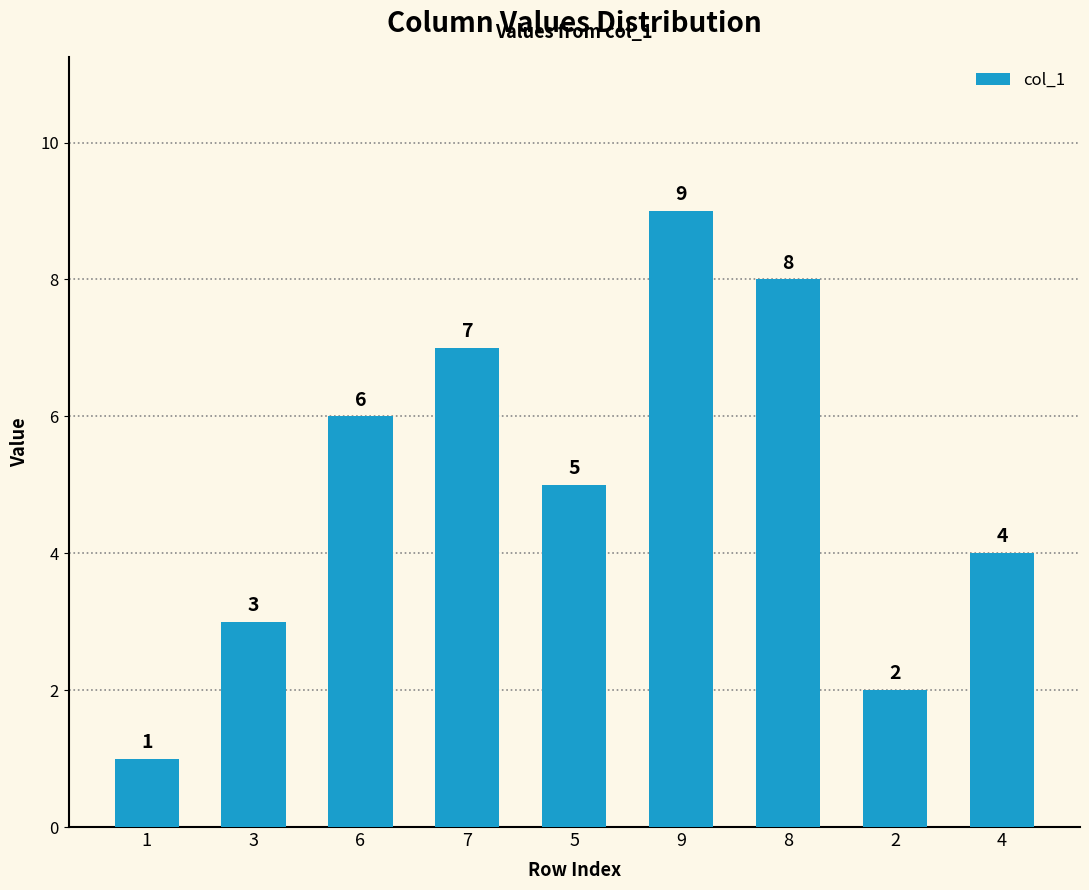

What position from the left is 1?

1